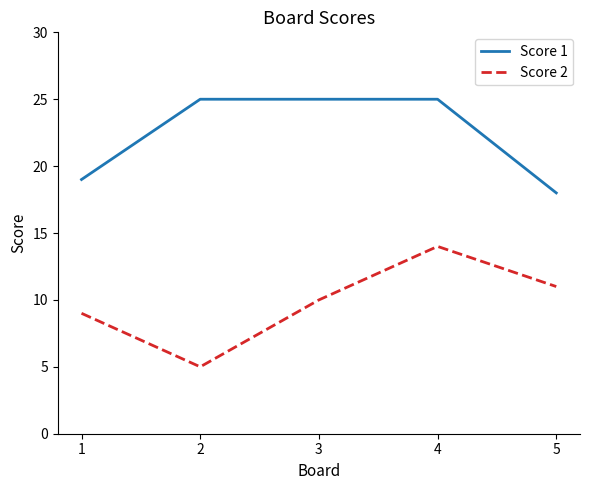

True or false: Score 2 and Score 1 cross at least once.

False